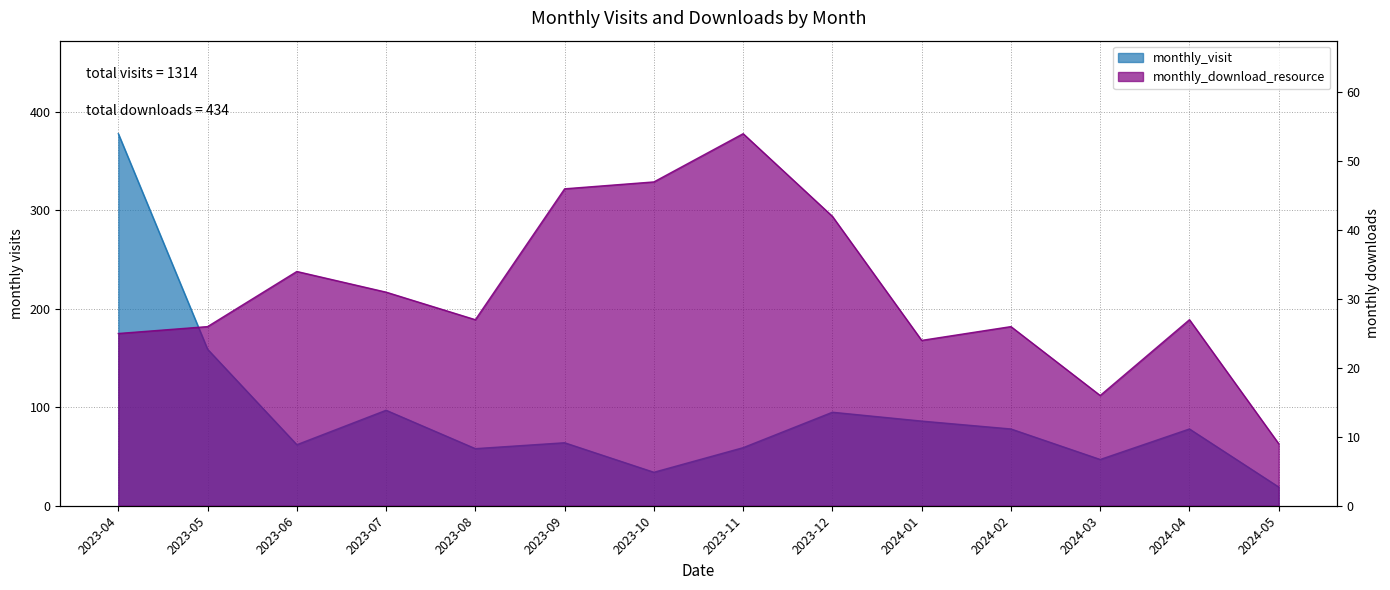

What is the approximate value of monthly_download_resource at 2023-12, to the nearest 5?

40